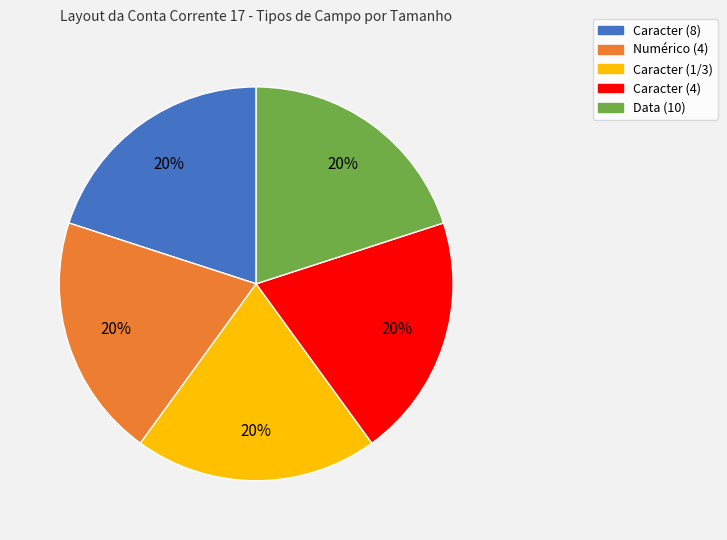

Does any single category account for the majority?

No